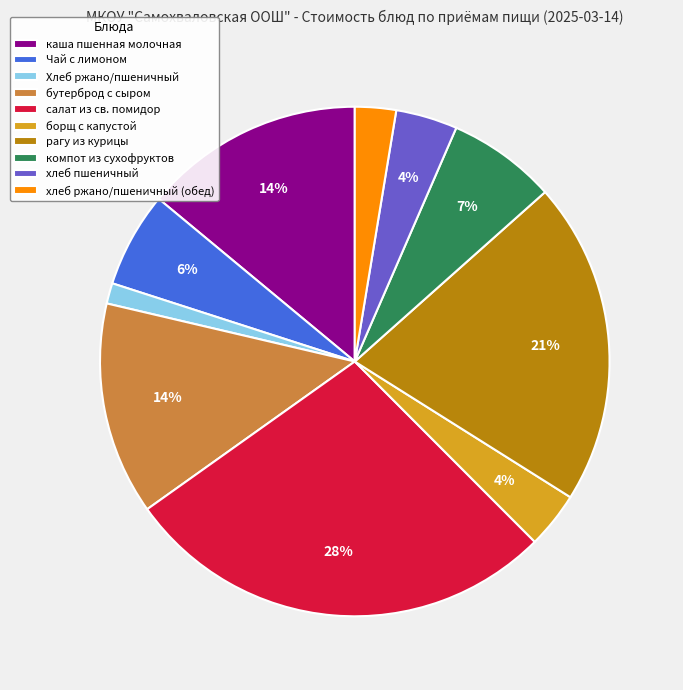

Is it true that рагу из курицы is 15% of the pie?

False